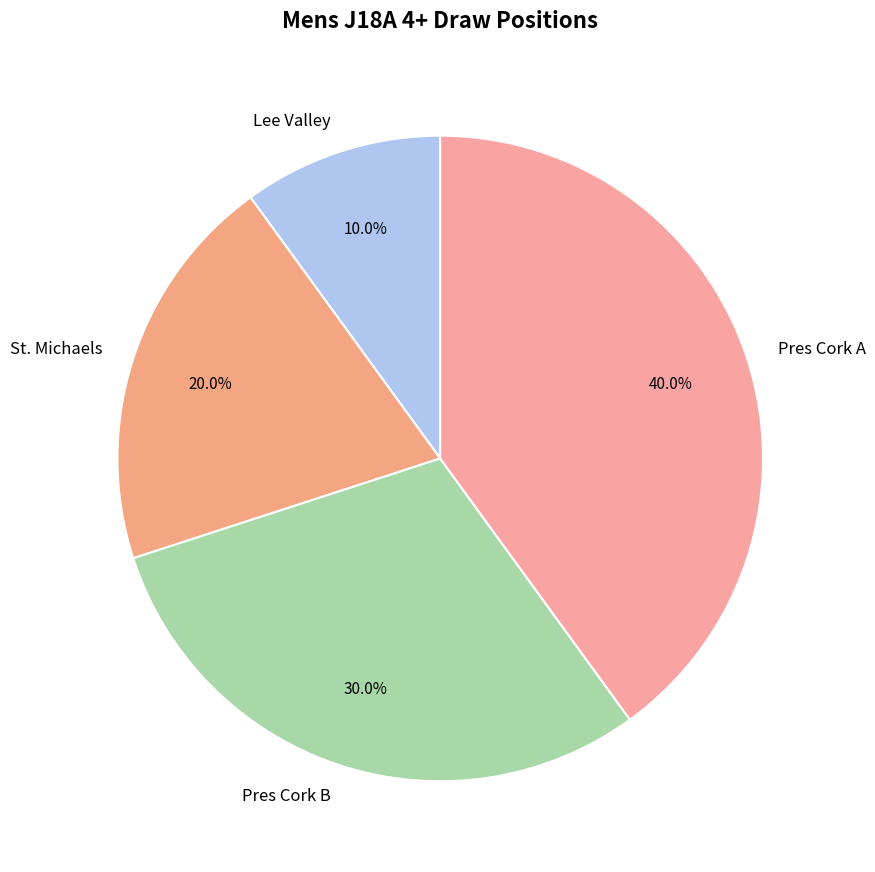

The Lee Valley slice represents 1% of the pie. True or false?

False